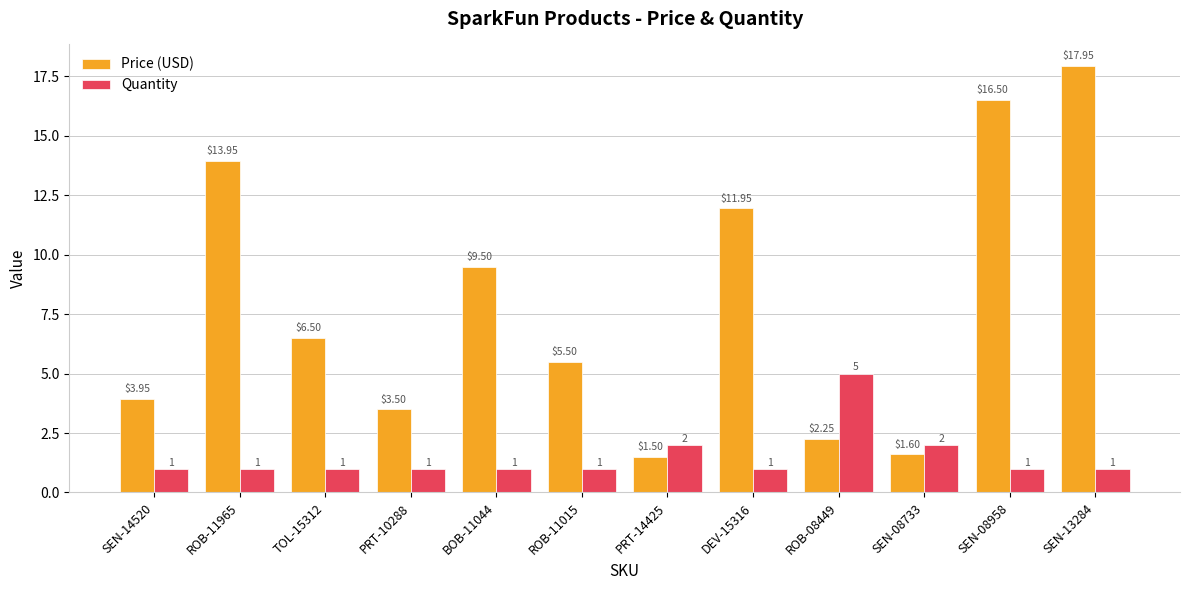

What are all the series names shown in the legend?

Price (USD), Quantity